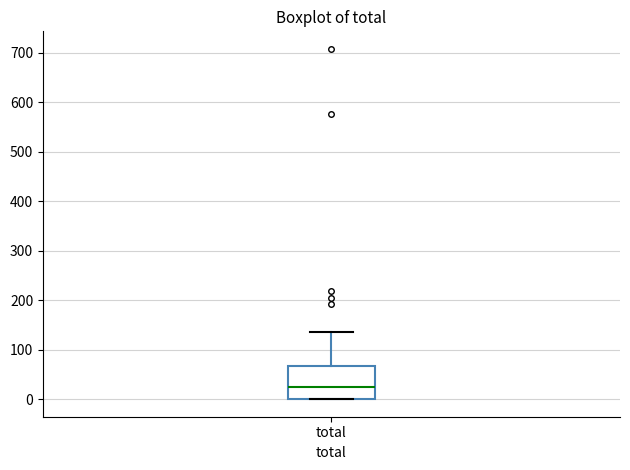

Transcribe this box plot: give where the median line is, the range the box spans, and where the two whiskers end, as read against the y-axis. The values are not printed on the chart, so give them approximately, as read against the axis.

median 30, box 0 to 70, whiskers 0 to 130